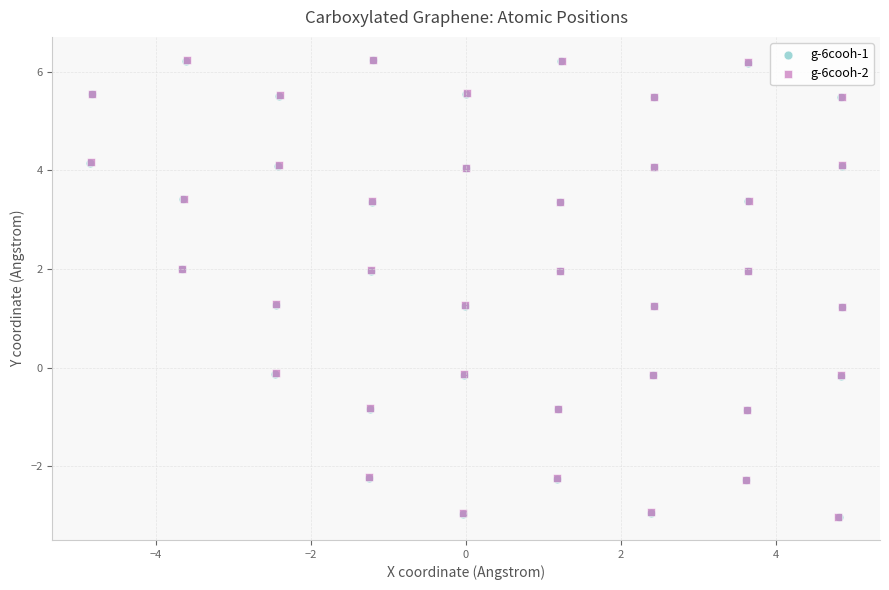

What are all the series names shown in the legend?

g-6cooh-1, g-6cooh-2